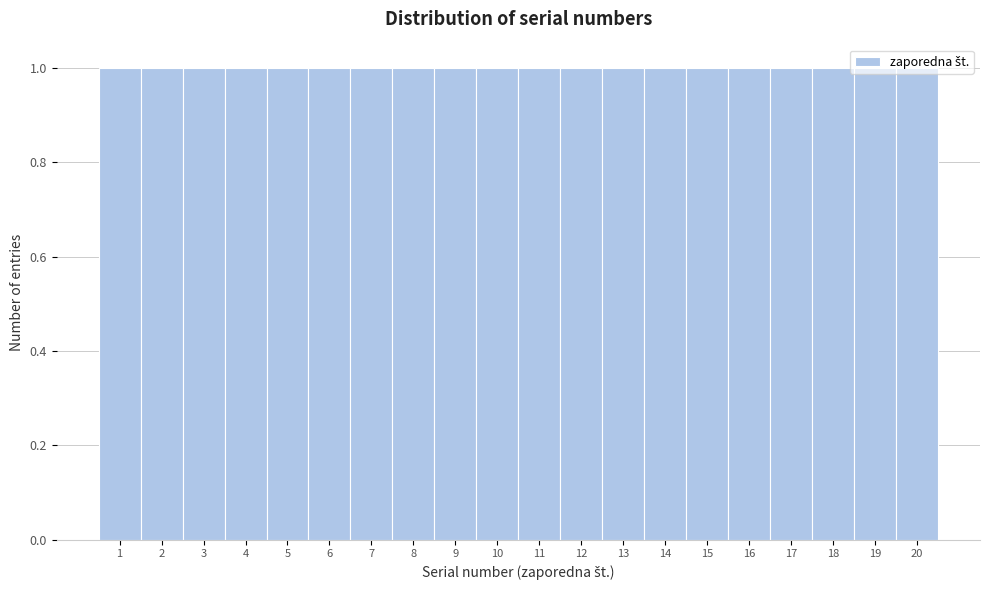

Reading left to right, transcribe this chart: for each bar, give the range it covers on the x-axis and its height. The values are not printed on the chart, so give them approximately, as read against the axis.

0.5 to 1.5: 1
1.5 to 2.5: 1
2.5 to 3.5: 1
3.5 to 4.5: 1
4.5 to 5.5: 1
5.5 to 6.5: 1
6.5 to 7.5: 1
7.5 to 8.5: 1
8.5 to 9.5: 1
9.5 to 10.5: 1
10.5 to 11.5: 1
11.5 to 12.5: 1
12.5 to 13.5: 1
13.5 to 14.5: 1
14.5 to 15.5: 1
15.5 to 16.5: 1
16.5 to 17.5: 1
17.5 to 18.5: 1
18.5 to 19.5: 1
19.5 to 20.5: 1